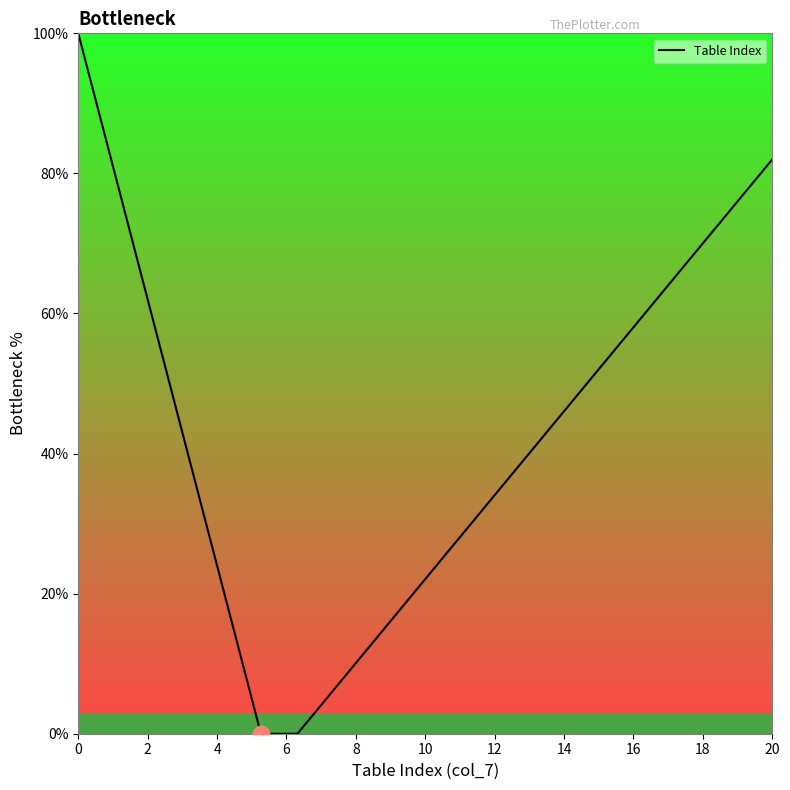

What is the maximum value shown in the chart?

100.0